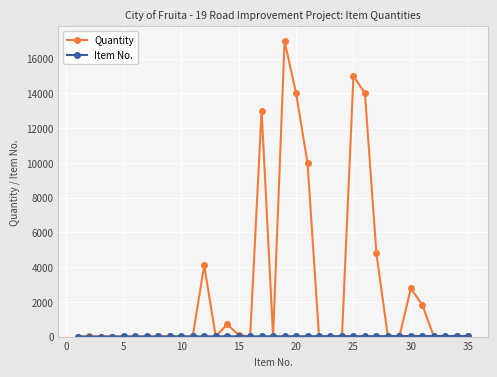

What is the value of the Quantity point at the 31st from the left?

1820.7